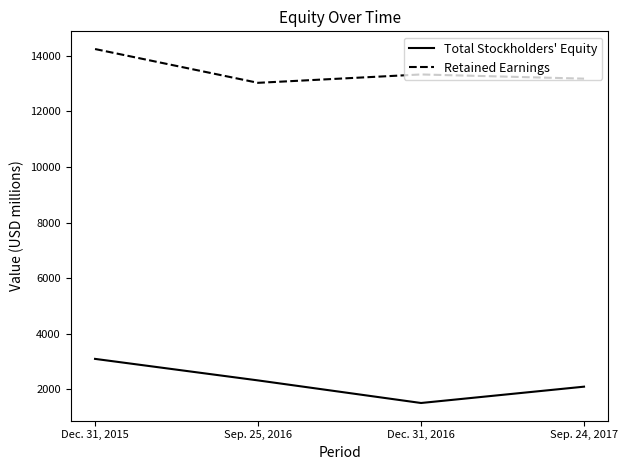

What is the highest value of the Total Stockholders' Equity series?

3097